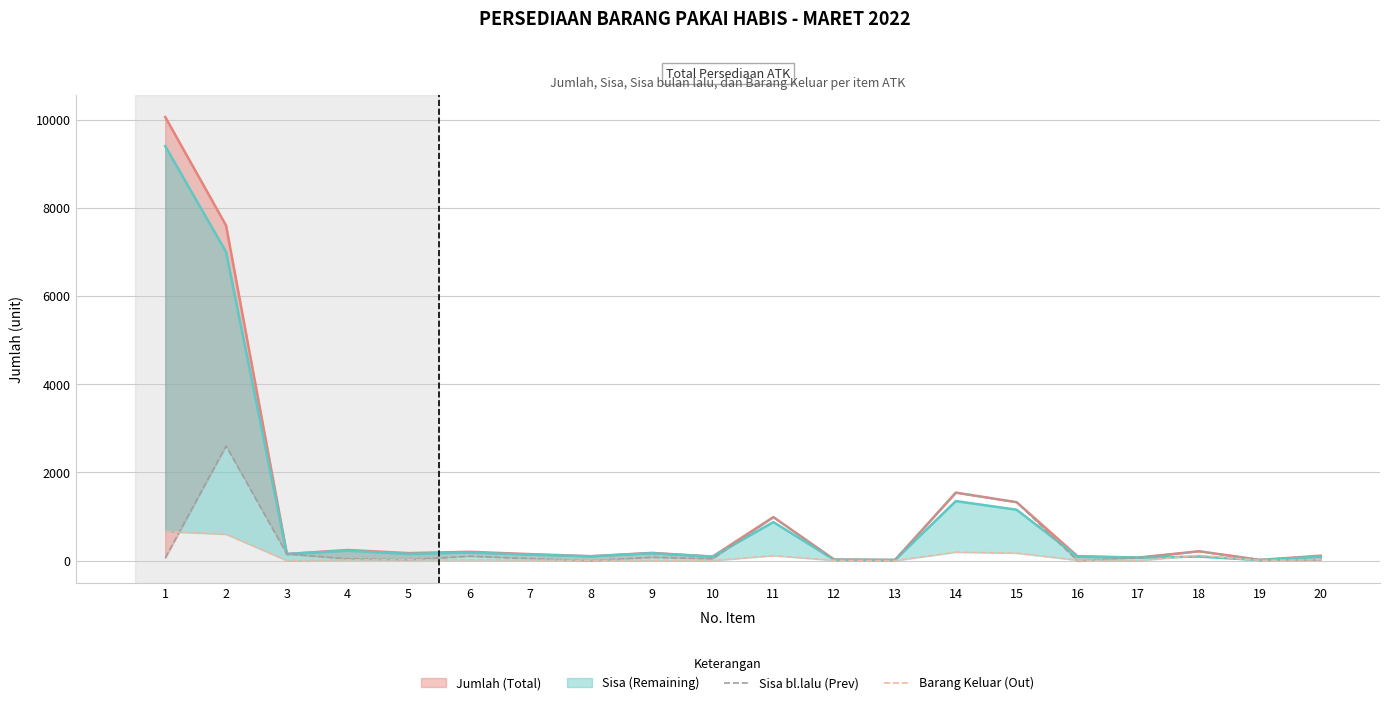

At which label does Sisa bl.lalu (Prev) reach its peak?

2